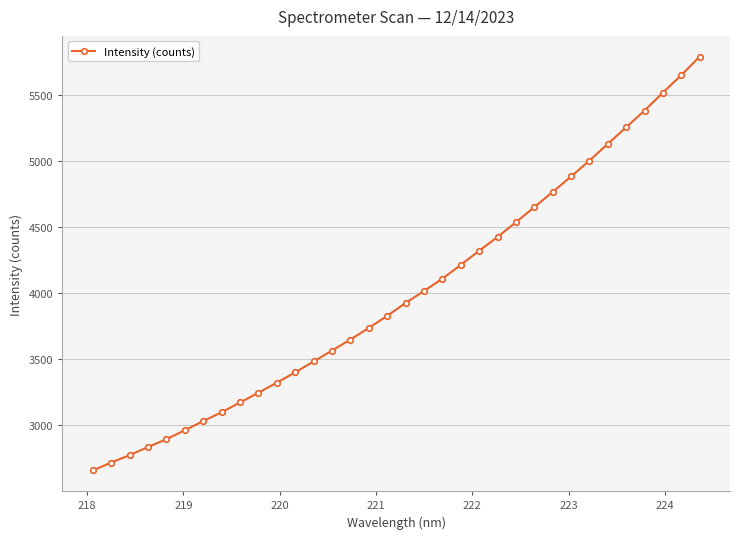

What is the greatest value displayed?

5787.2